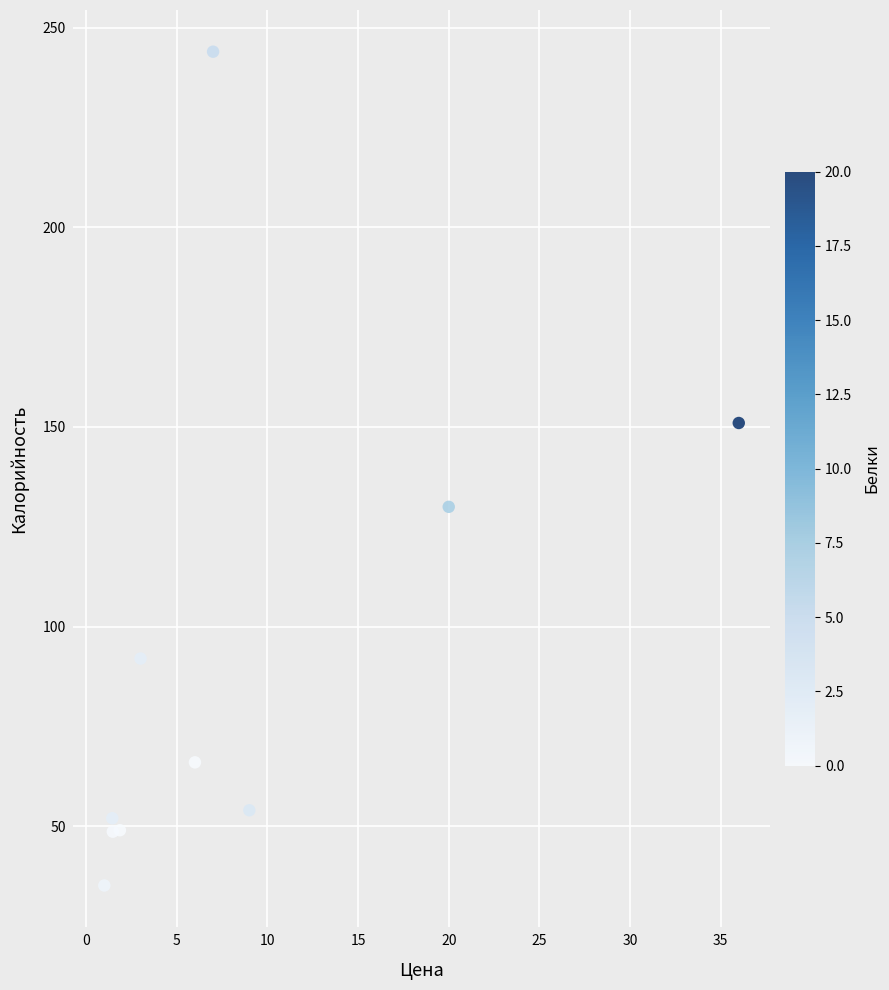

What Y value in the scatter plot is closest to 139?

130.0